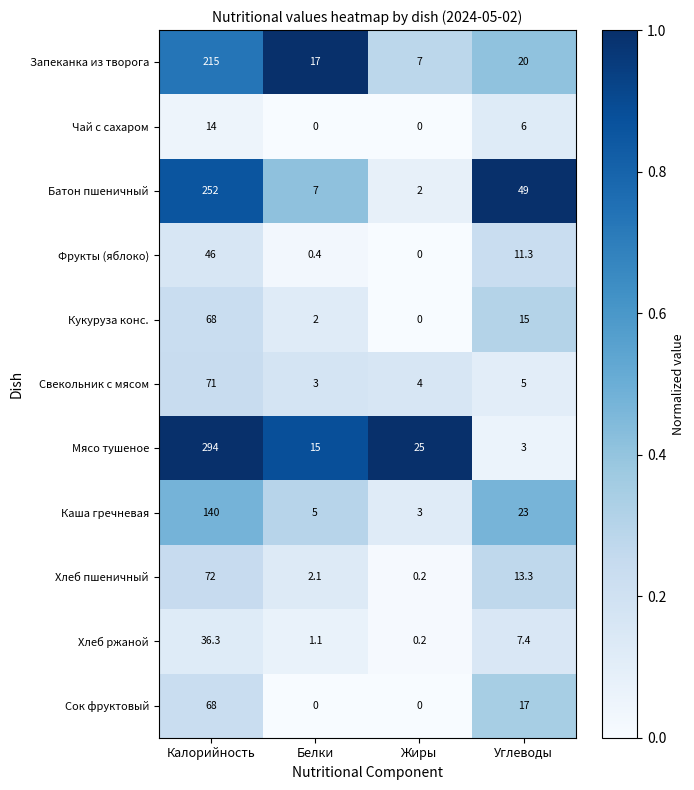

What is the sum of all Кукуруза конс. values?

85.0